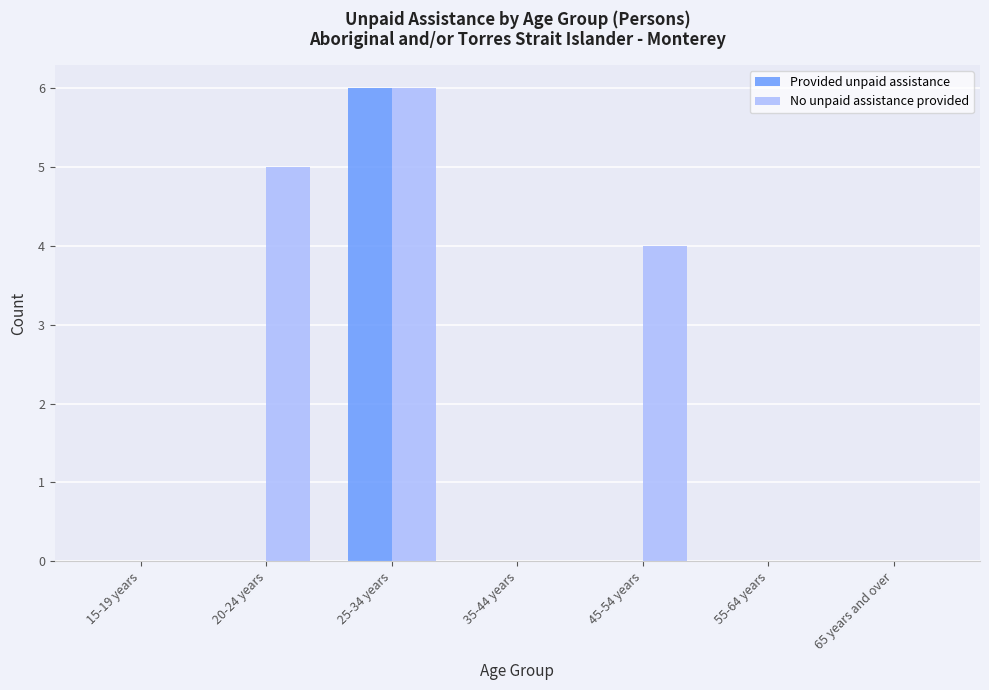

Is the value of Provided unpaid assistance at 25-34 years greater than the value of No unpaid assistance provided at 45-54 years?

Yes